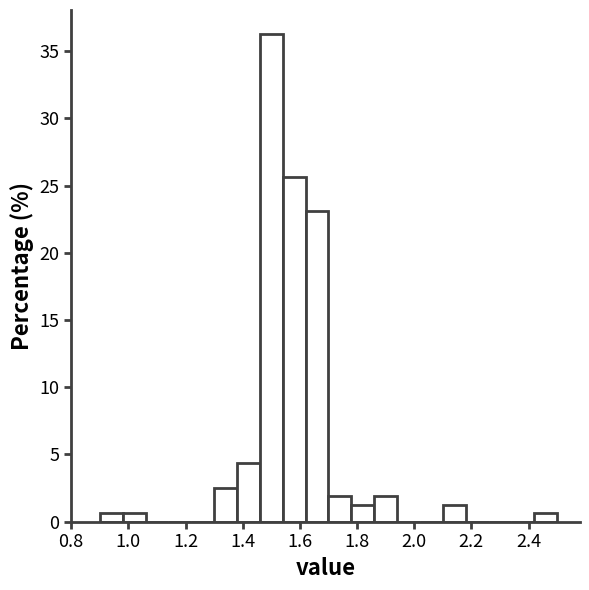

Which range on the x-axis has the tallest bar?

1.46 to 1.54